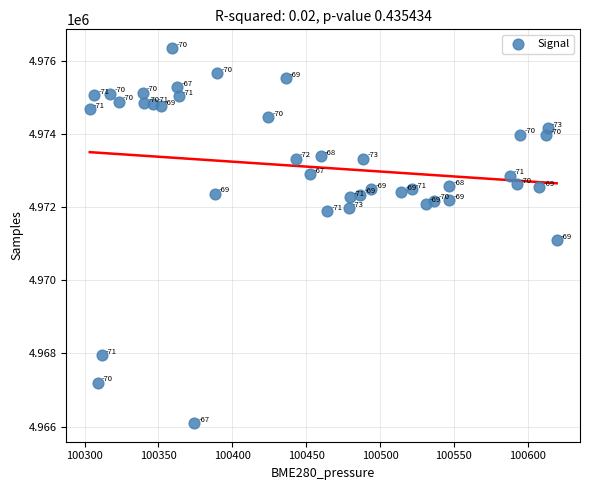

What Y value in the scatter plot is closest to 4971224?

4971092